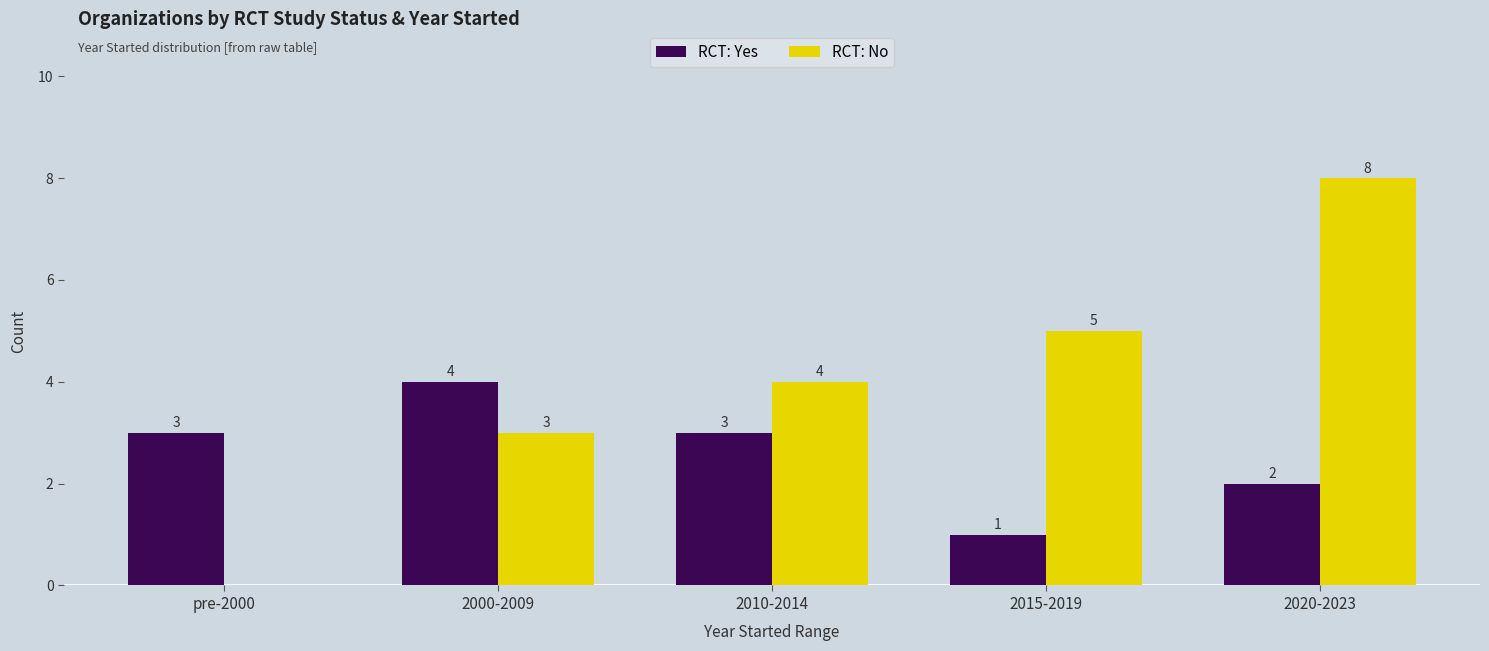

How many RCT: Yes values are between 2 and 3?

3